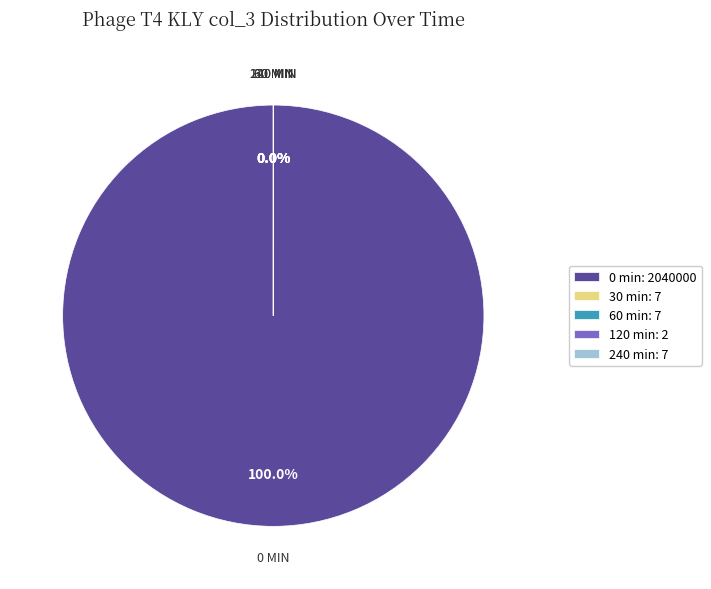

Count the number of slices in the pie.

5